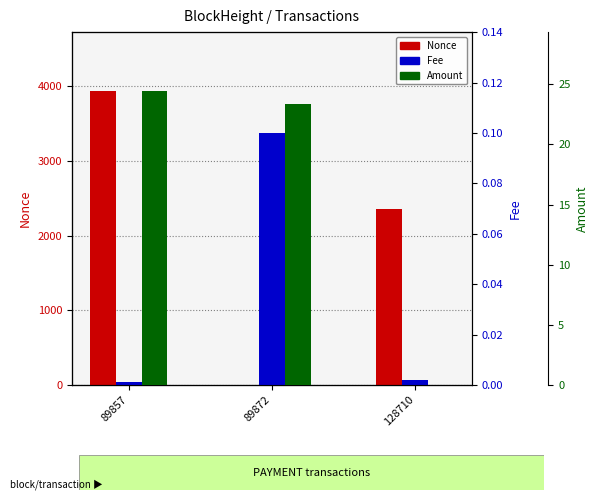

At how many categories does at least one series exceed 2042?

2